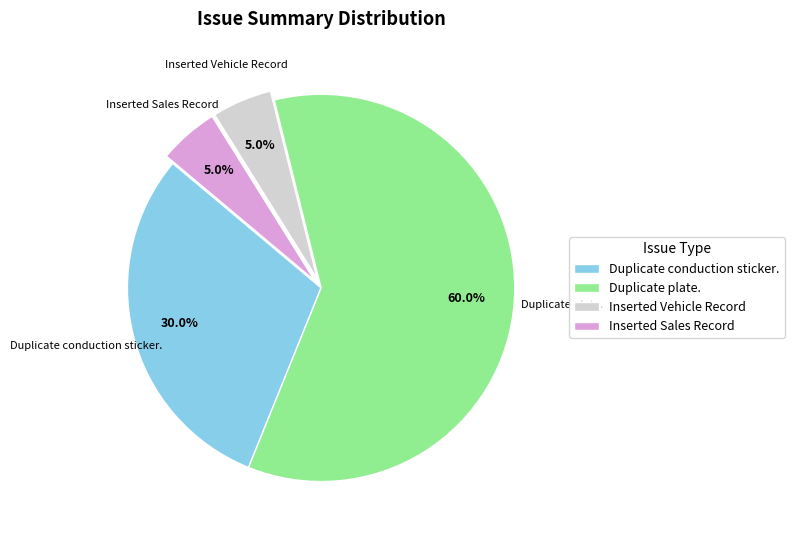

Which category accounts for the majority?

Duplicate plate.